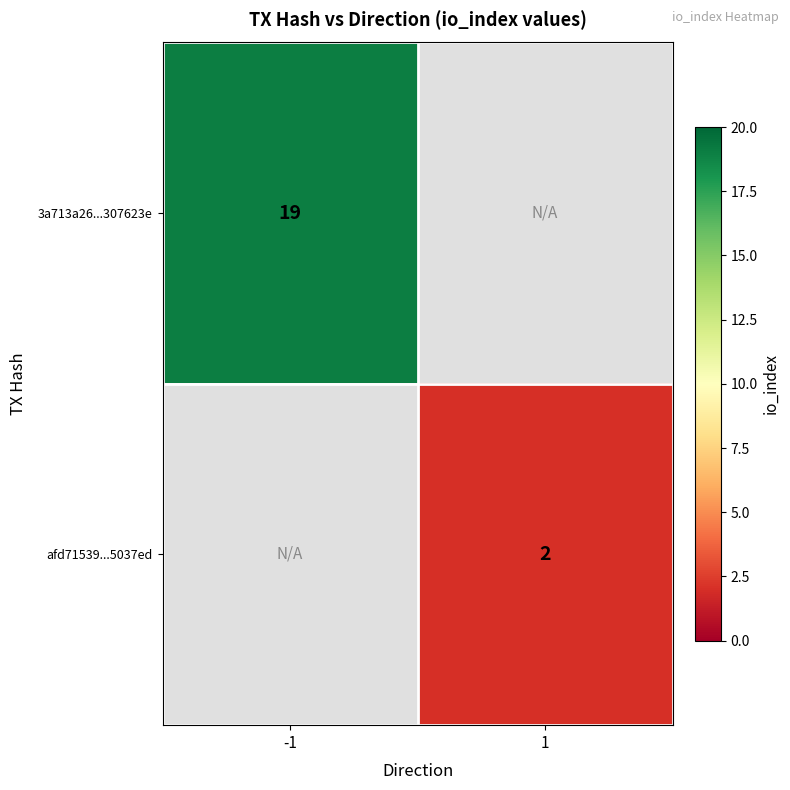

What is the maximum value shown in the chart?

19.0